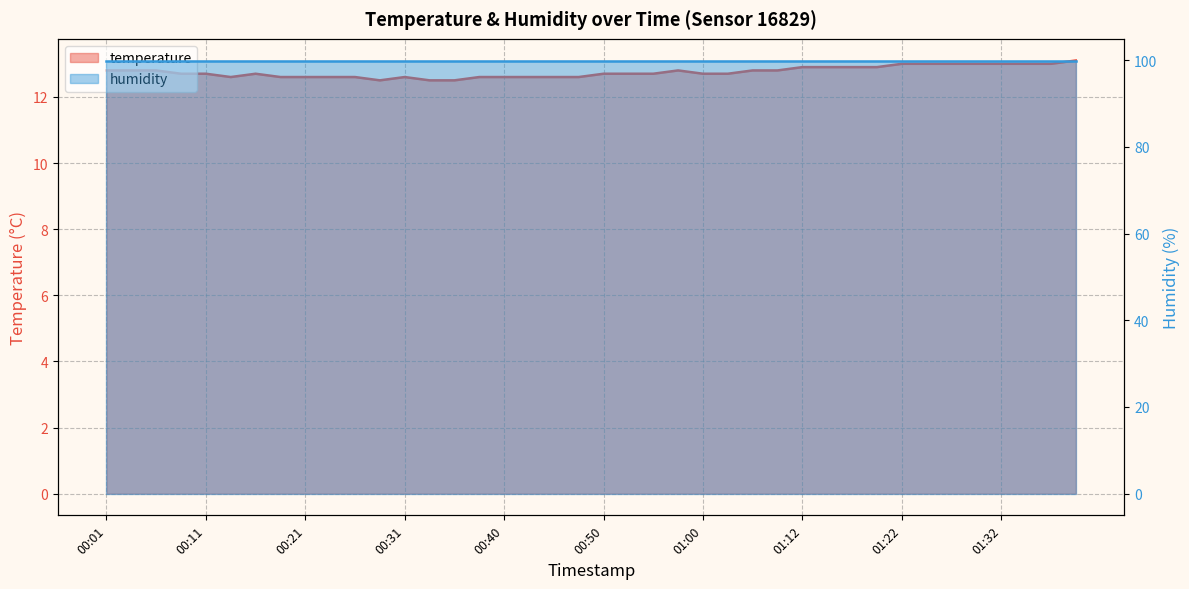

Between 00:45 and 01:39, which is larger?

01:39